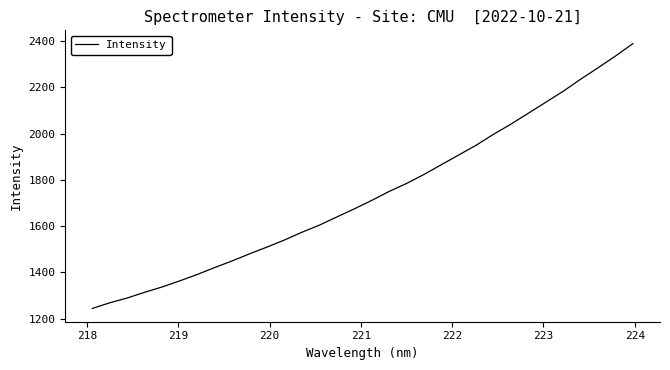

What is the minimum value shown in the chart?

1243.5